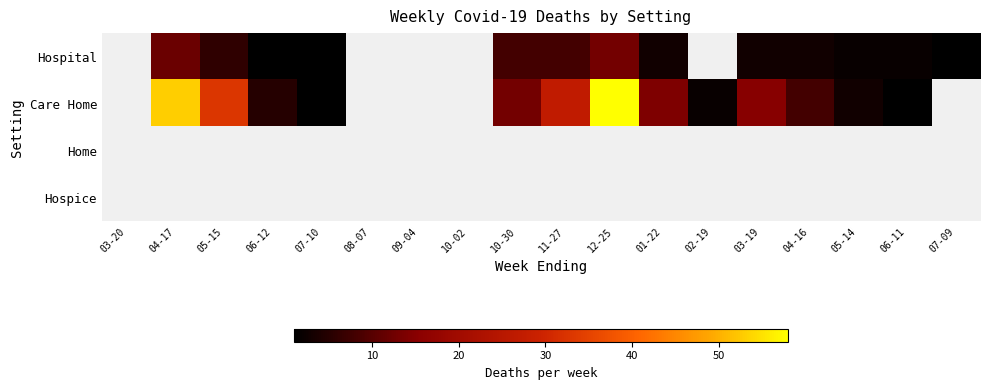

True or false: Care Home has a value of 8.0 at 03-19.

False